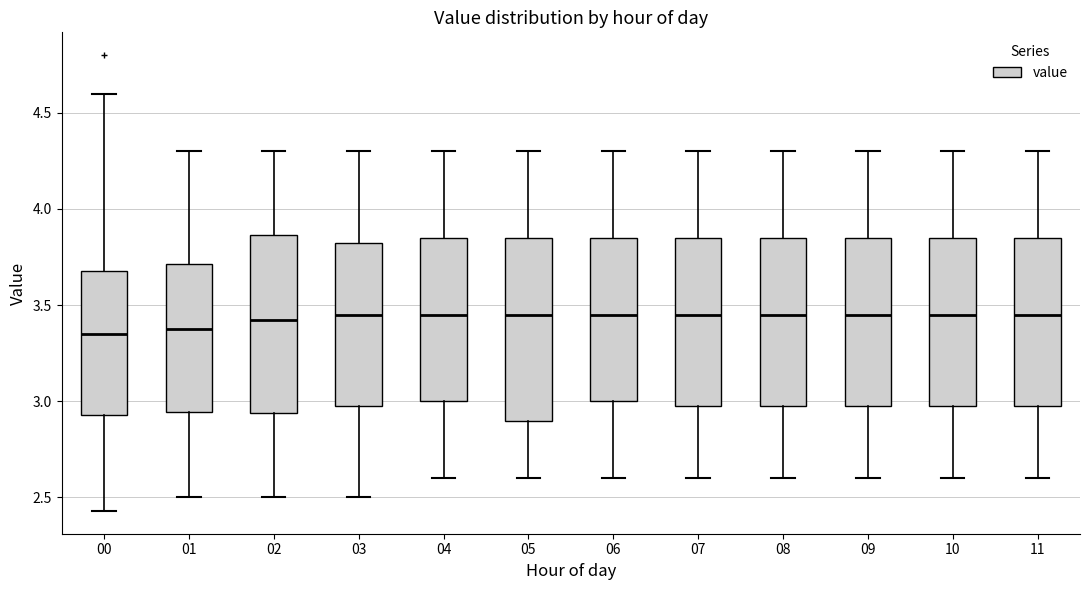

Where is the upper edge of the box at x = 11 on the y-axis? The values are not printed on the chart, so give them approximately, as read against the axis.

3.85